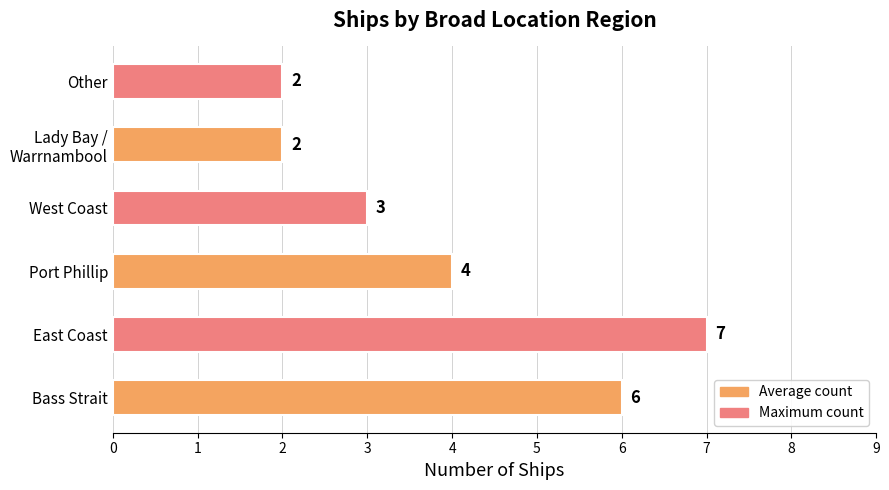

Reading bottom to top, extract all data points from this chart.

6	7	4	3	2	2